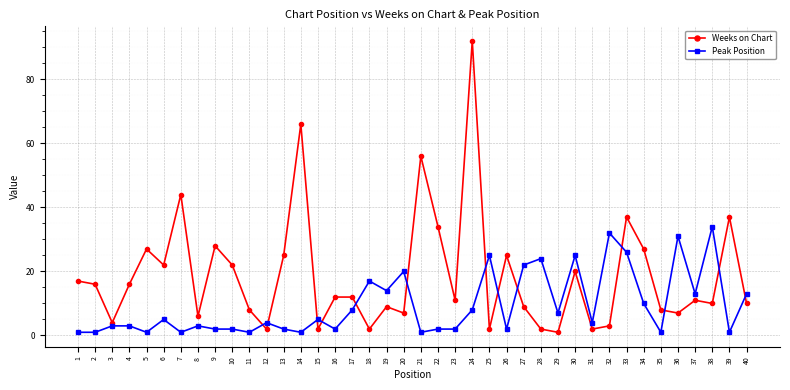

What is the value of the Peak Position point at the 36th from the left?

31